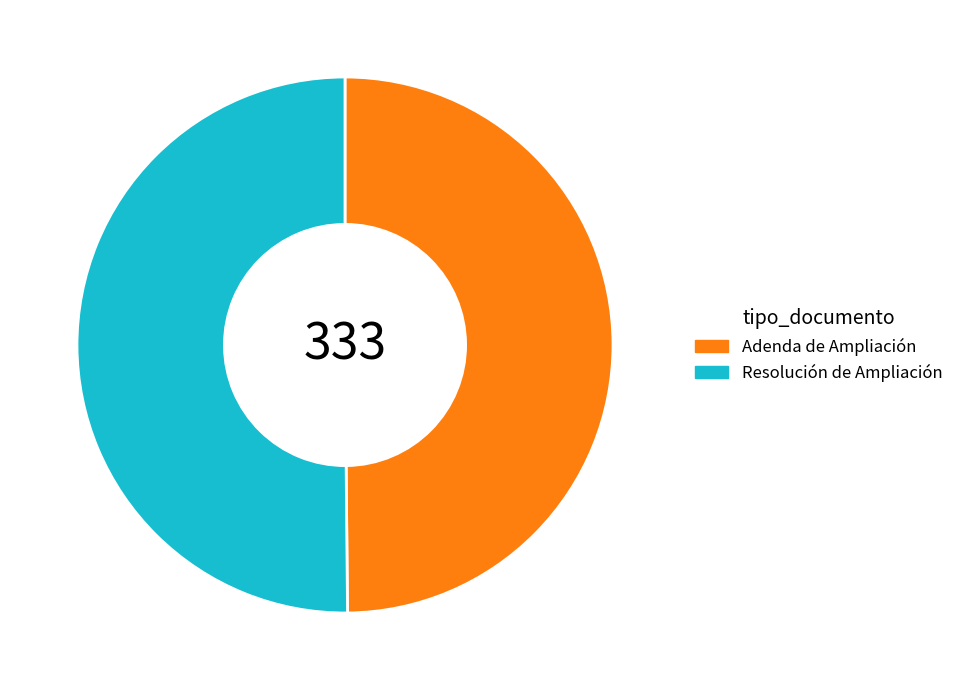

What is the ratio of the value at Adenda de Ampliación to the value at Resolución de Ampliación?

1.0